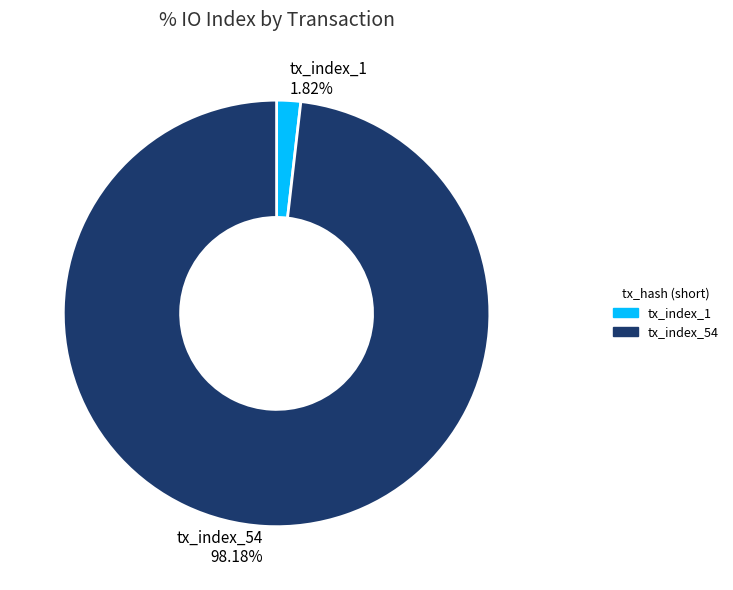

Between tx_index_54 and tx_index_1, which is larger?

tx_index_54